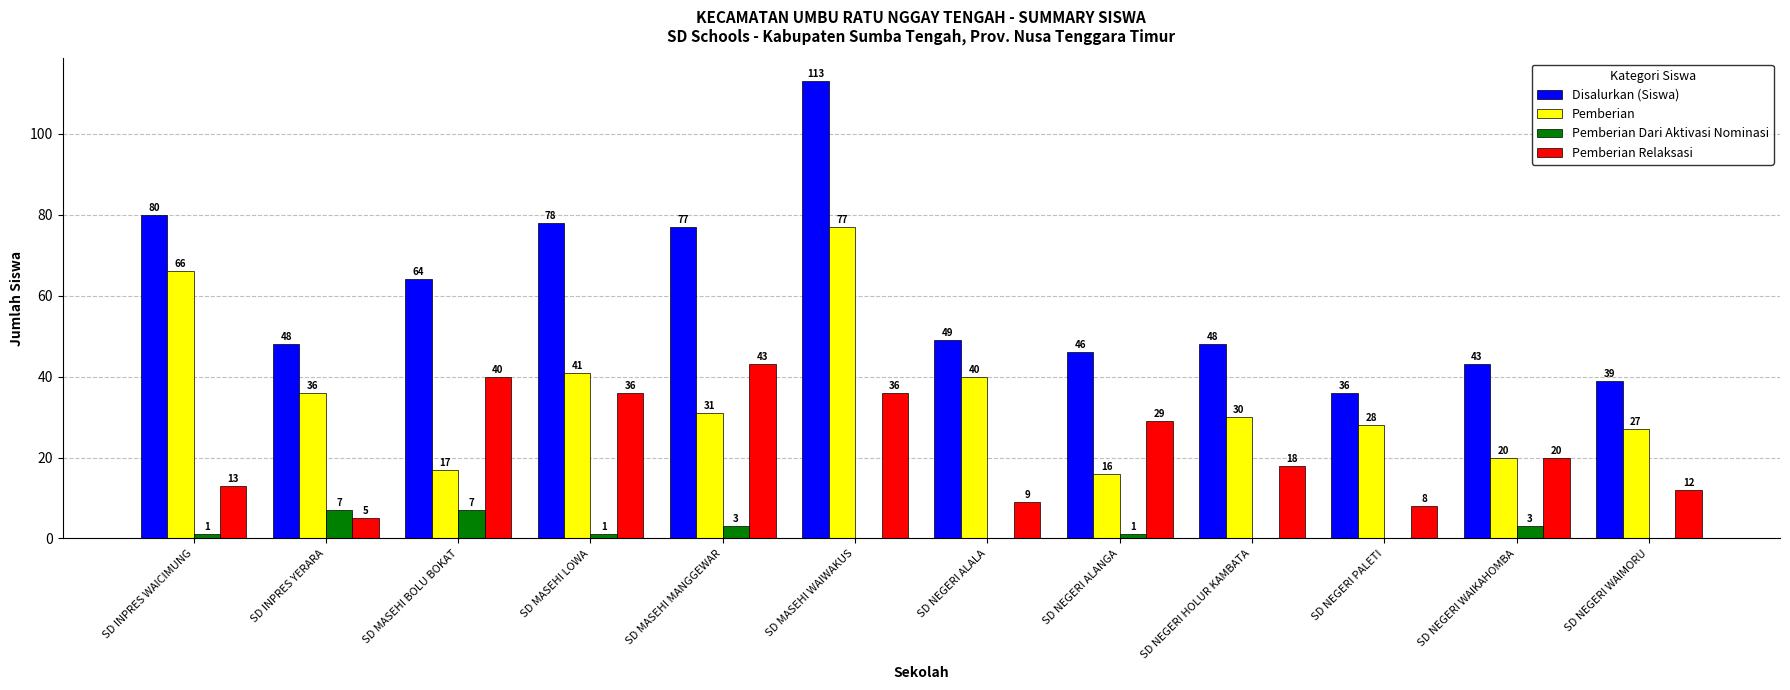

Which category has the highest value across all series?

SD MASEHI WAIWAKUS